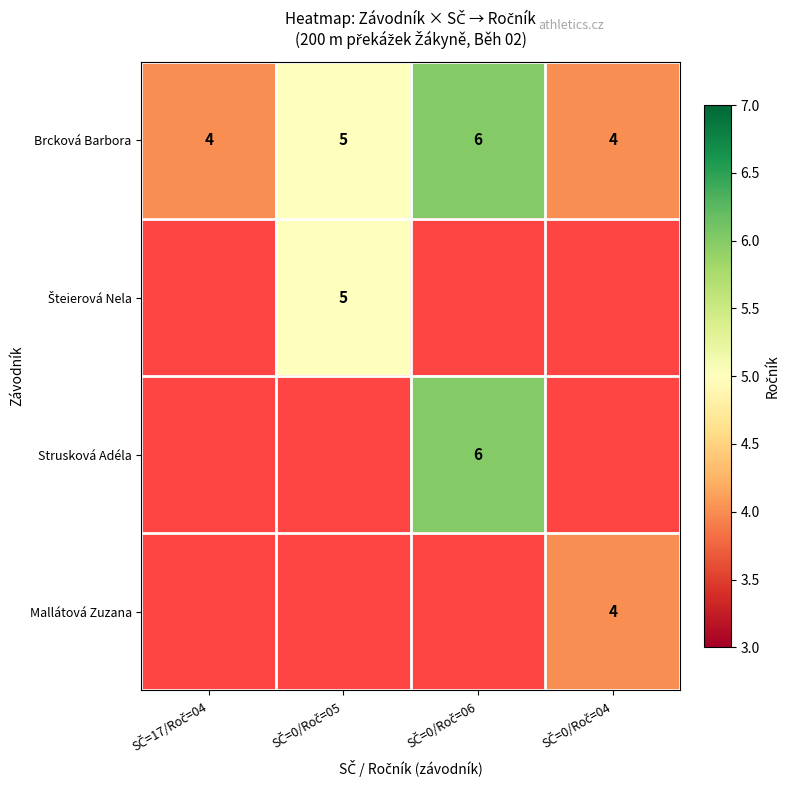

What is the minimum value for Brcková Barbora?

4